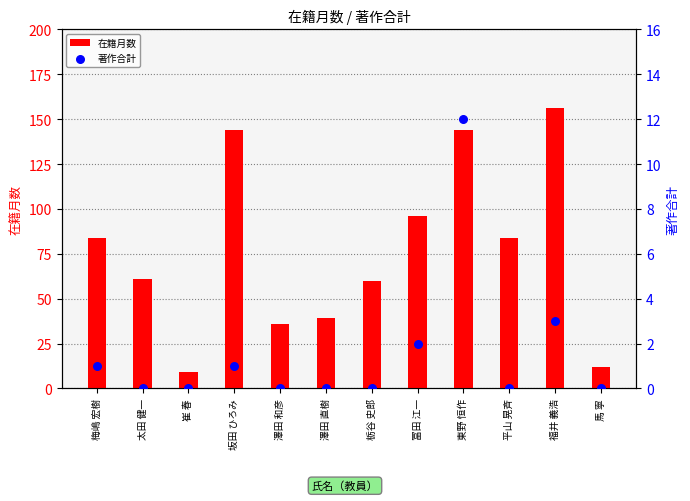

At how many categories does at least one series exceed 119?

3